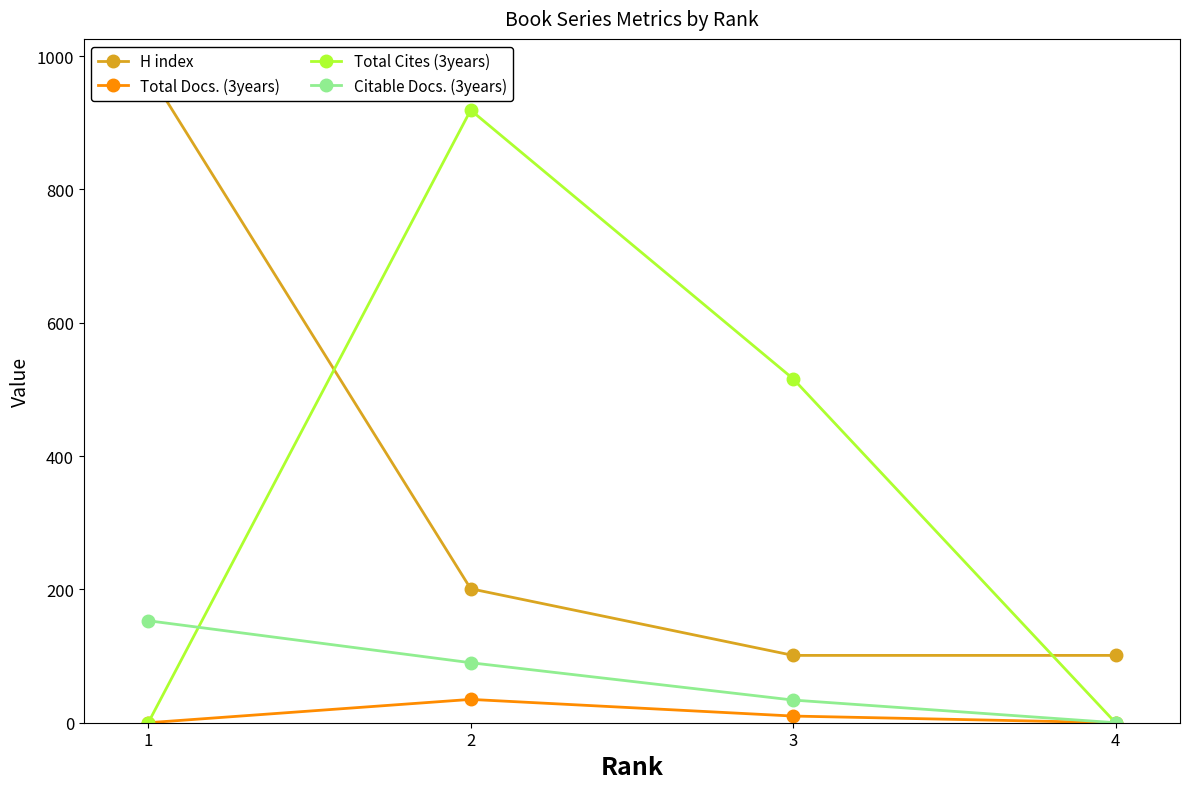

Read the Total Docs. (3years) value at 3.

10